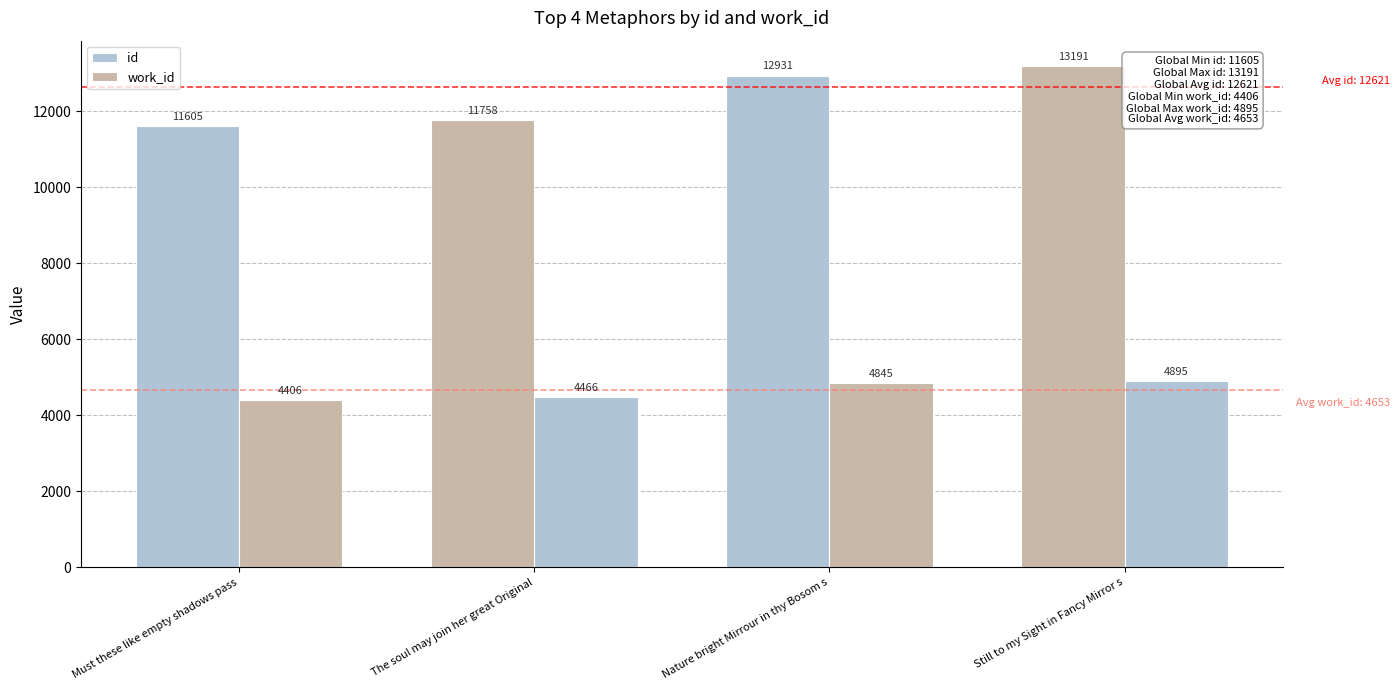

What is the value of the id bar at the 2nd from the left?

11758